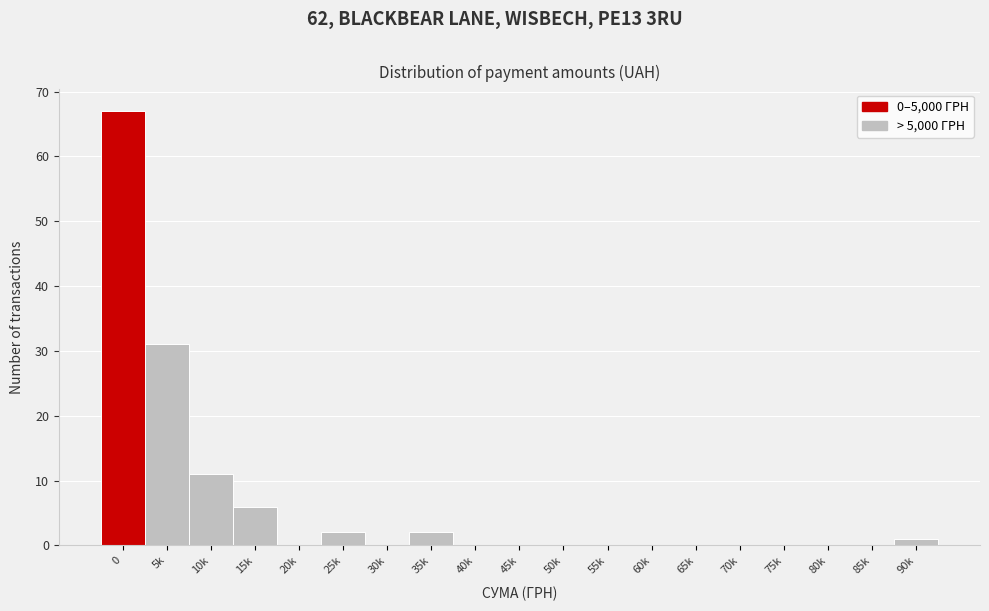

Reading left to right, extract all data points from this chart.

0=67	5k=31	10k=11	15k=6	20k=0	25k=2	30k=0	35k=2	40k=0	45k=0	50k=0	55k=0	60k=0	65k=0	70k=0	75k=0	80k=0	85k=0	90k=1